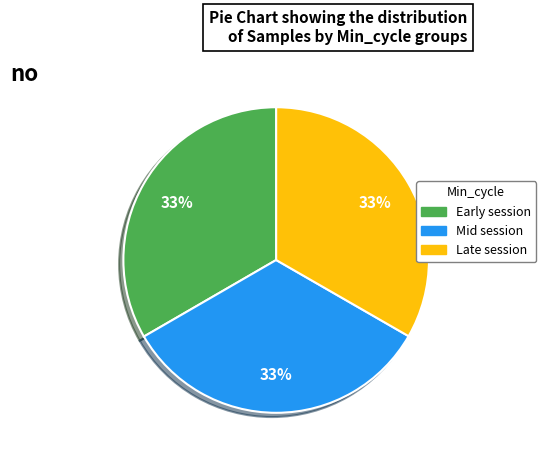

Does any single category account for the majority?

No